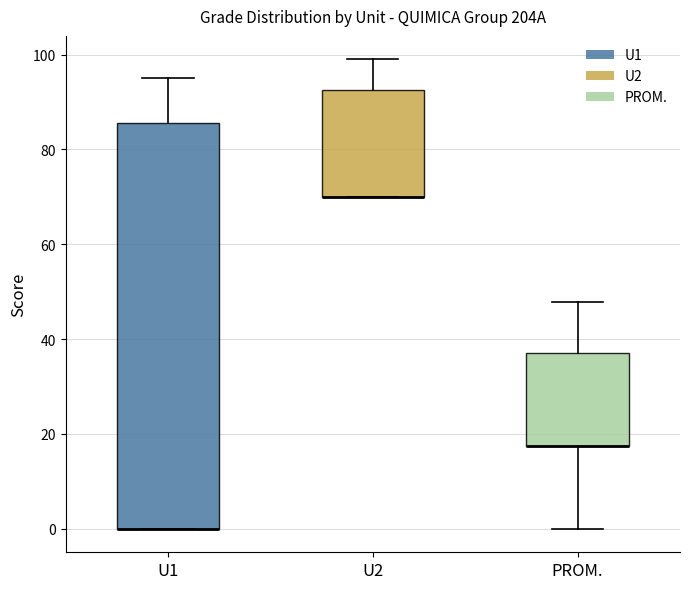

Reading left to right, read every box against the y-axis: the position of its median line, the range the box covers, and the ends of its whiskers. The values are not printed on the chart, so give them approximately, as read against the axis.

U1: median 0 (drawn on the box's lower edge), box 0 to 86, whiskers 0 to 96
U2: median 70 (drawn on the box's lower edge), box 70 to 92, whiskers 70 to 100
PROM.: median 18 (drawn on the box's lower edge), box 18 to 38, whiskers 0 to 48